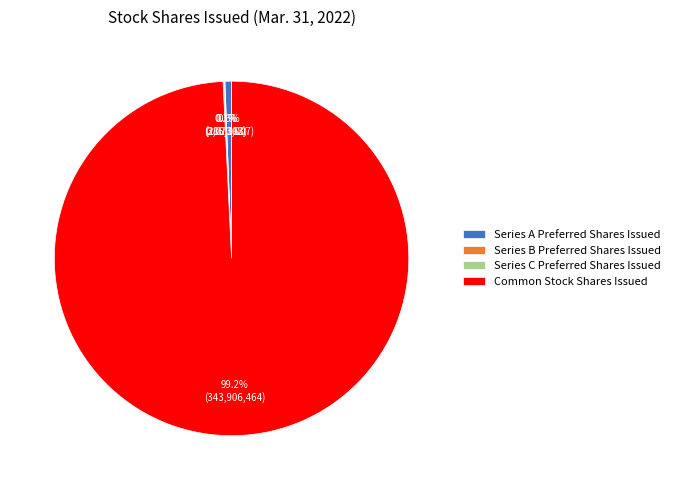

Which category has the biggest portion of the pie?

Common Stock Shares Issued